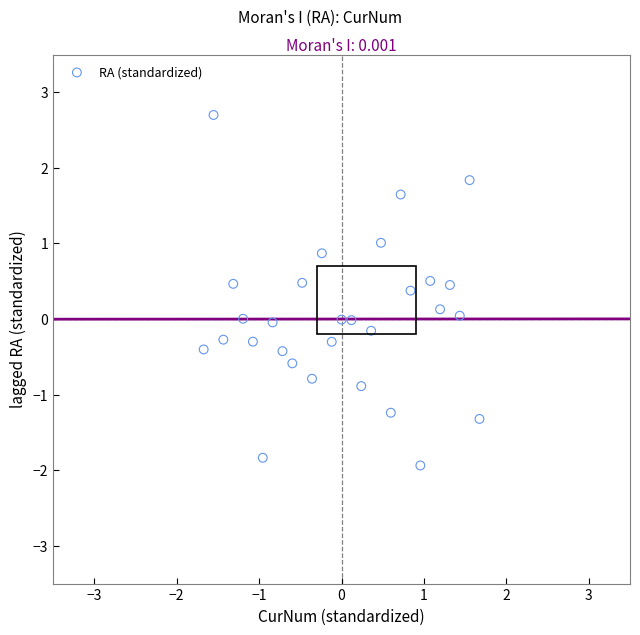

What is the range of X values (max minus min)?

3.3